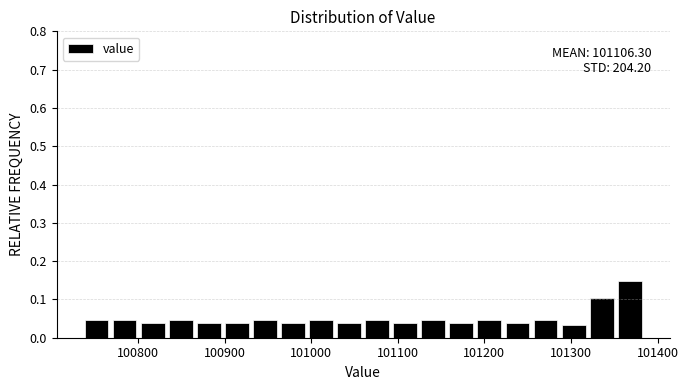

Read against the x-axis, roughly where is the centre of the tallest bar?

101370